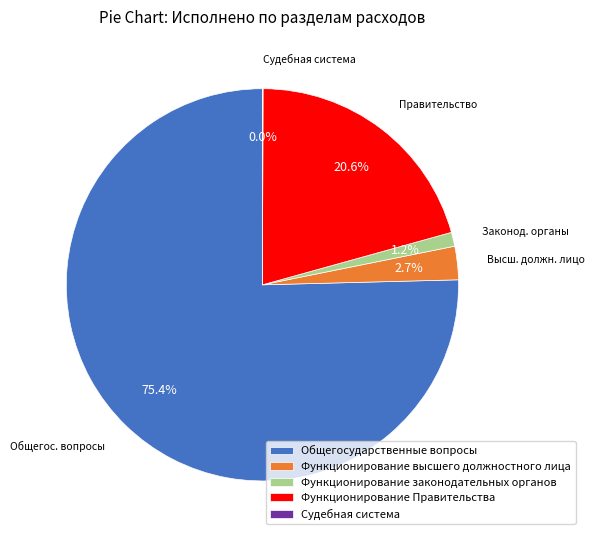

To the nearest percent, what portion does Функционирование высшего должностного лица represent?

3%